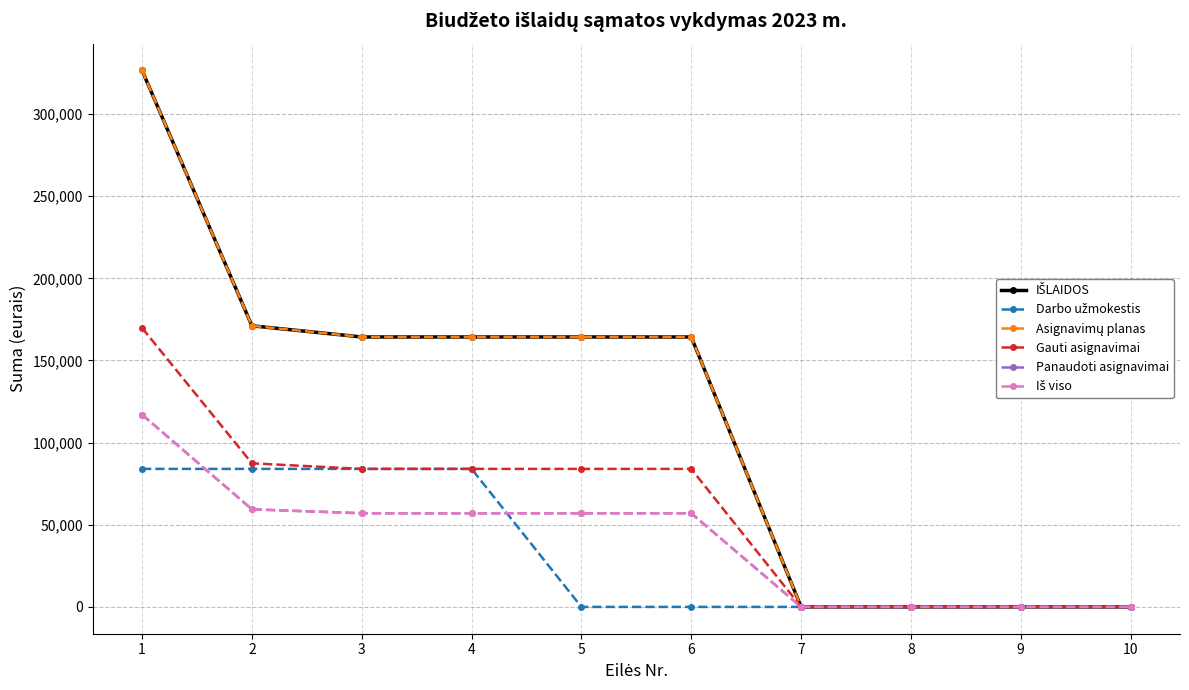

Which category has the highest value across all series?

1